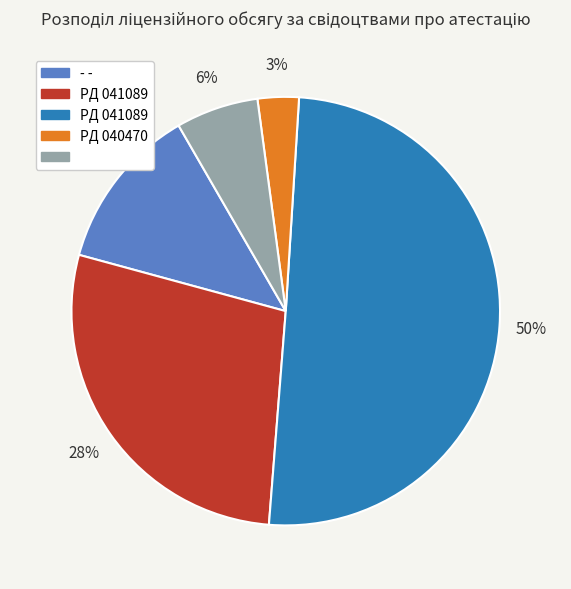

To the nearest percent, what is the average slice percentage?

20%